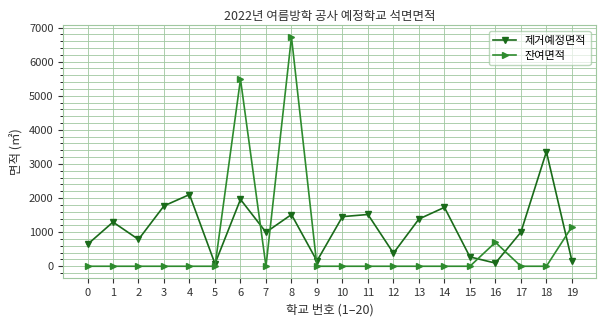

What is the maximum value for 잔여면적?

6725